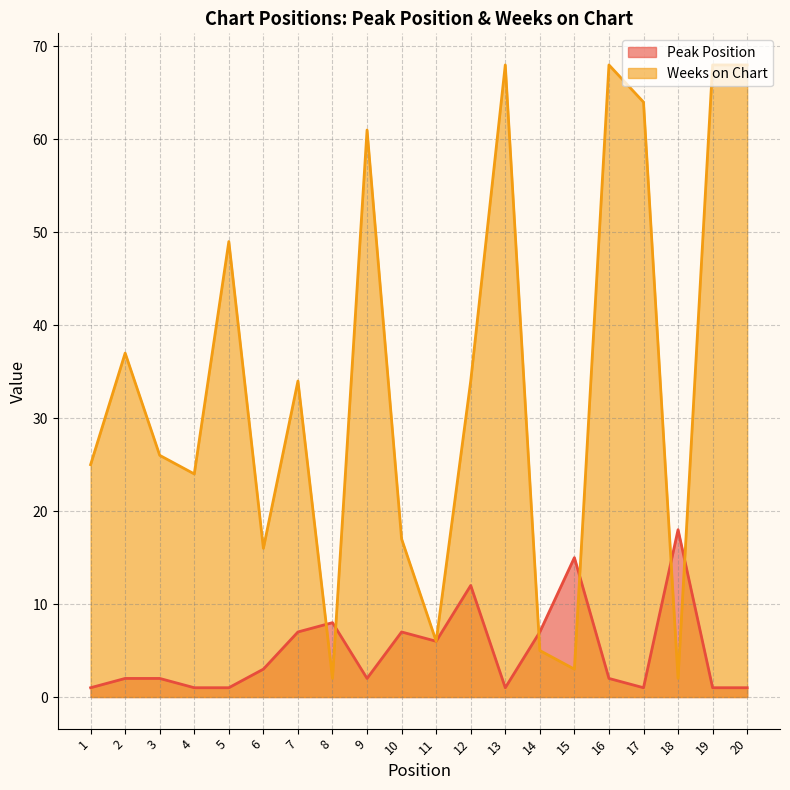

Reading left to right, transcribe all the data shown in this chart.

Peak Position: 1	2	2	1	1	3	7	8	2	7	6	12	1	7	15	2	1	18	1	1
Weeks on Chart: 25	37	26	24	49	16	34	2	61	17	6	34	68	5	3	68	64	2	68	68